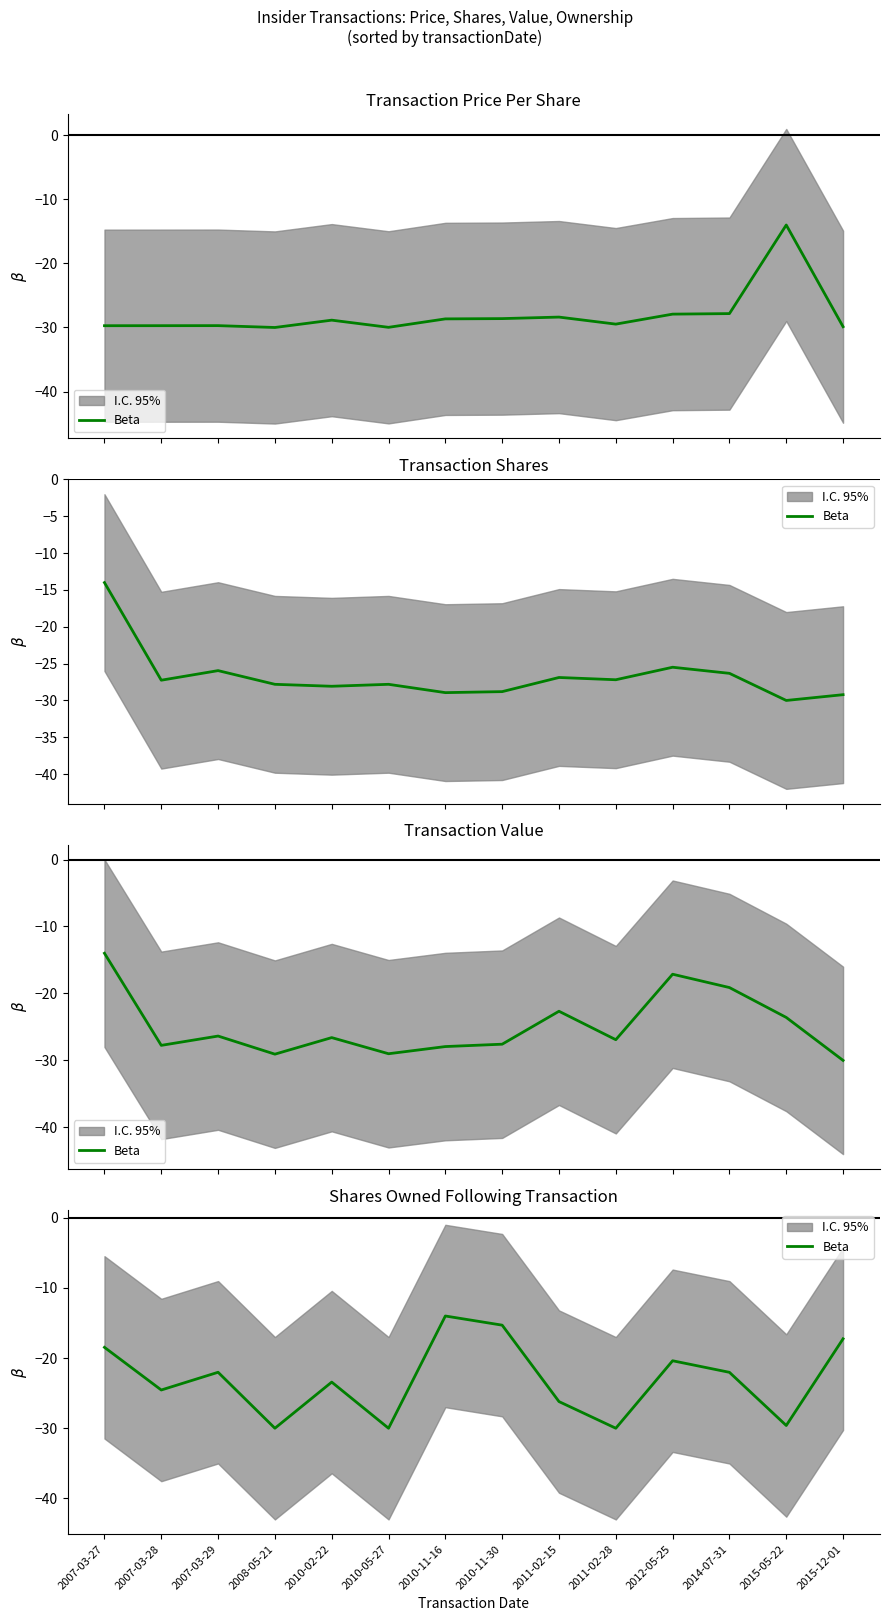

True or false: the data has more than 0 interior local peaks.

True